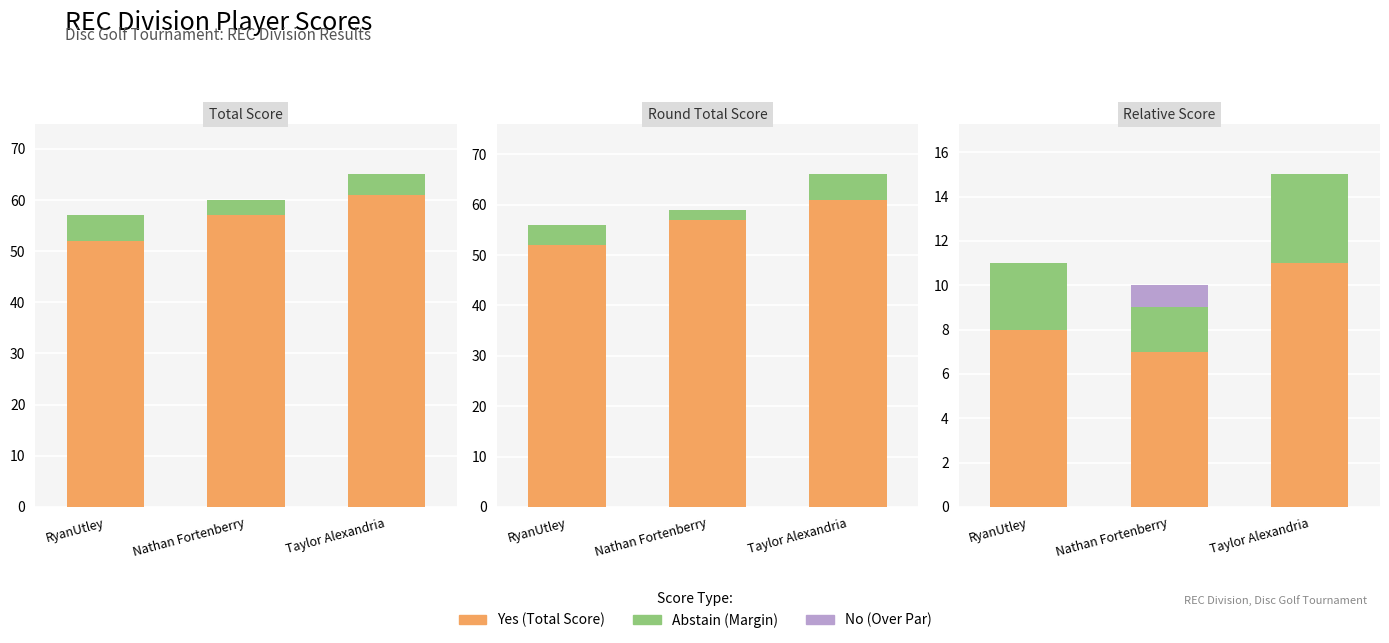

Rank the series by their average value, from highest to lowest.

Yes, Abstain, No